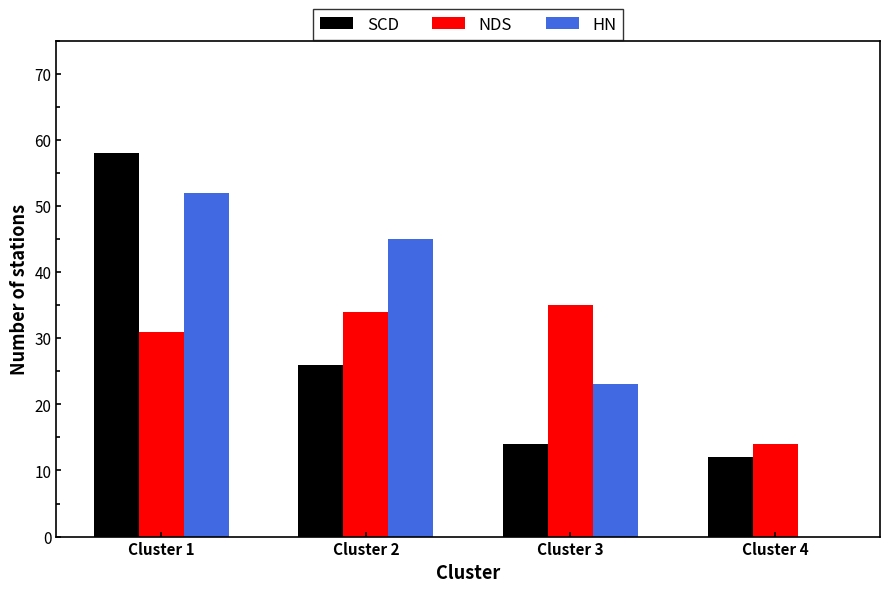

What is the total value across all series at Cluster 1?

141